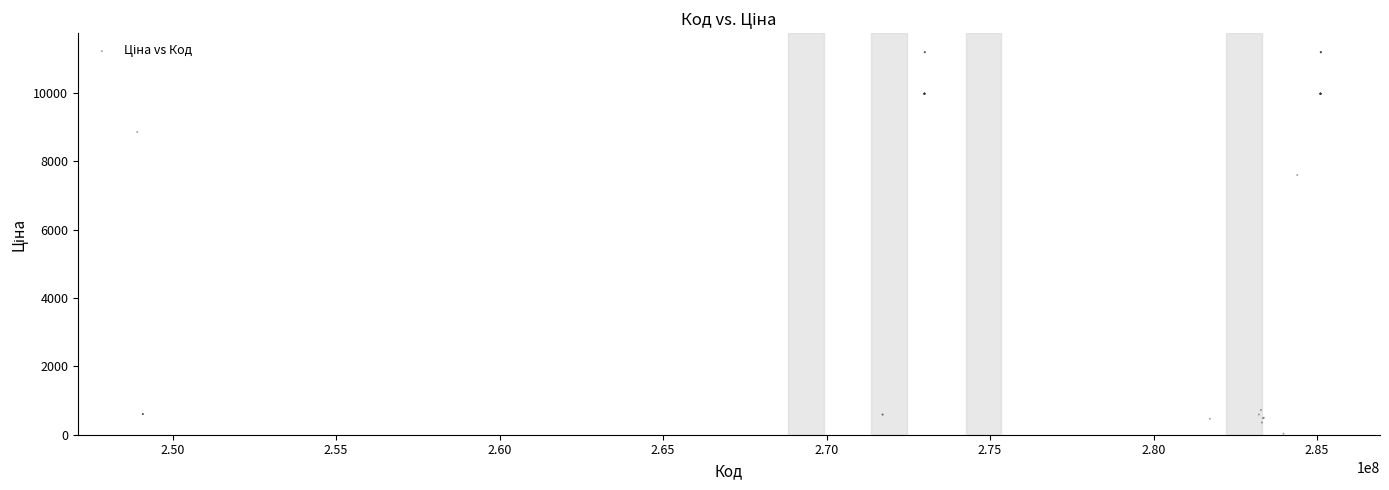

What Y value in the scatter plot is closest to 5610?

7596.5